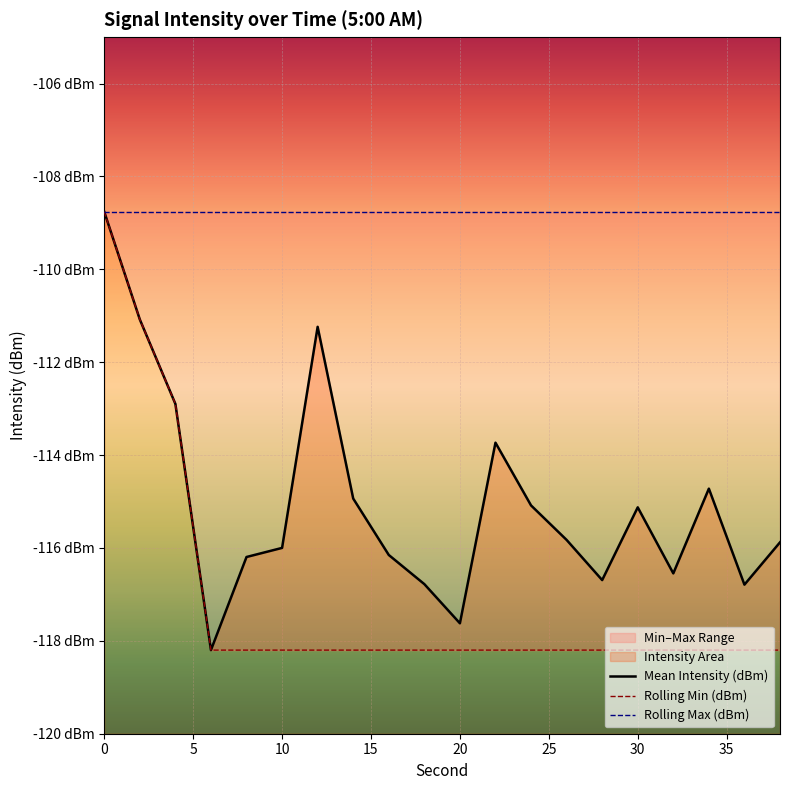

The Mean Intensity (dBm) series shows -111.1 at 2. True or false?

True